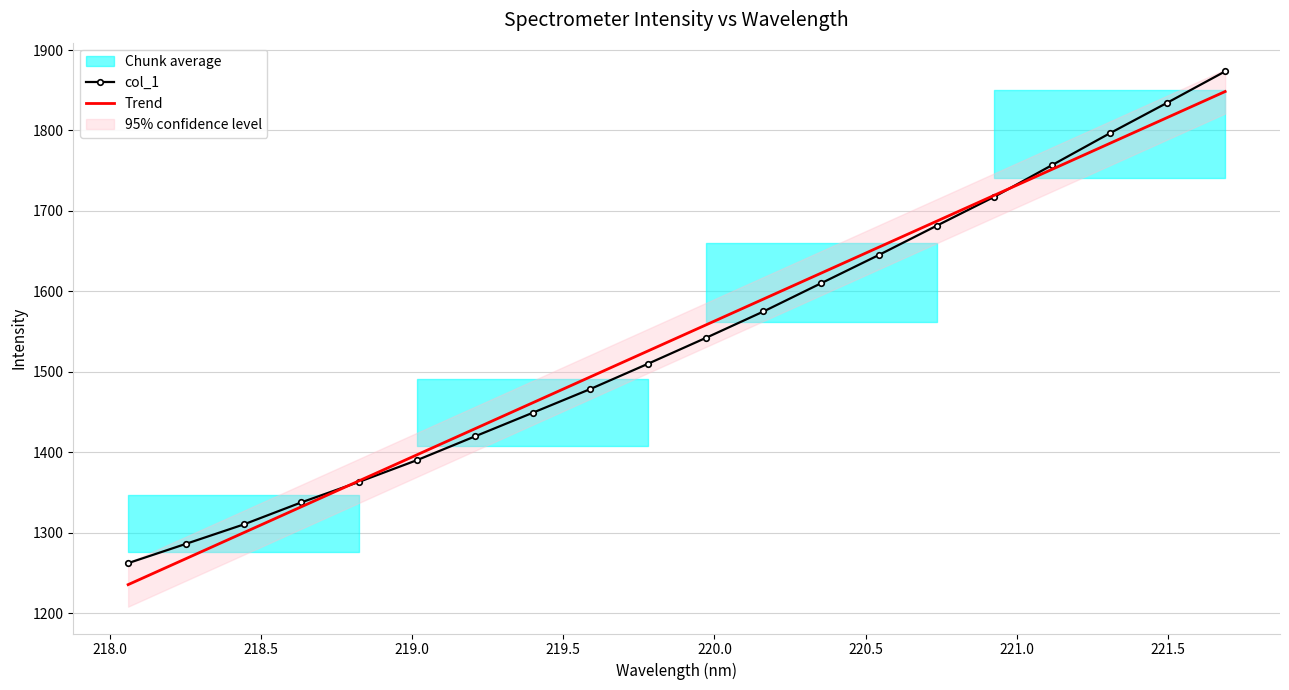

What is the lowest value of the col_1 series?

1262.2